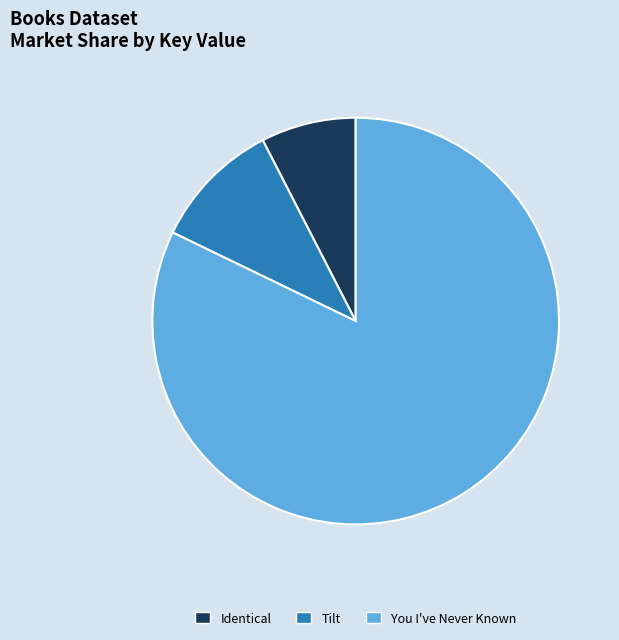

What is the largest slice in the pie chart?

You I've Never Known